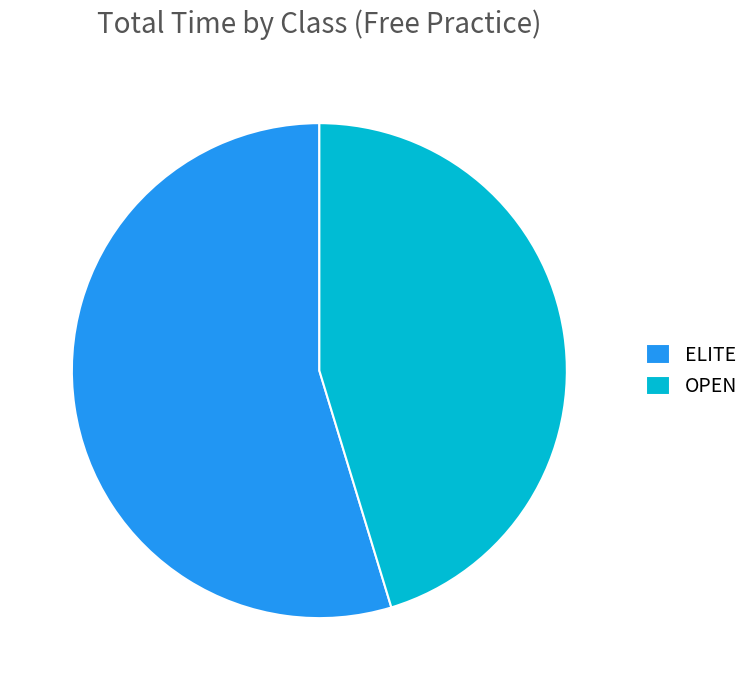

Approximately how many times larger is the value at ELITE compared to OPEN?

1.2